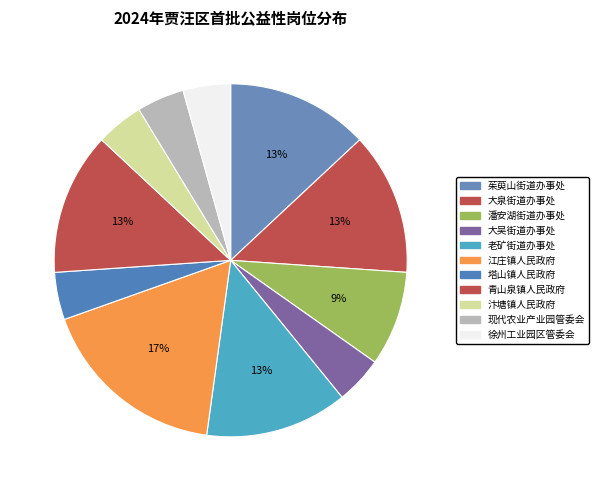

Which has a higher value, 老矿街道办事处 or 大吴街道办事处?

老矿街道办事处